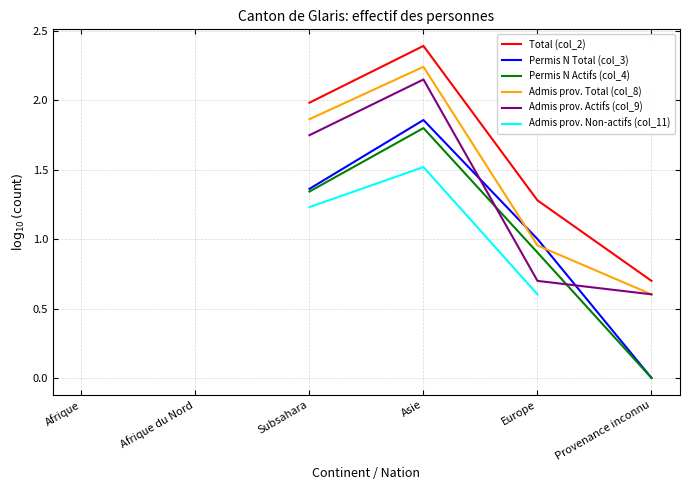

What is the highest value of the Admis prov. Actifs (col_9) series?

2.1